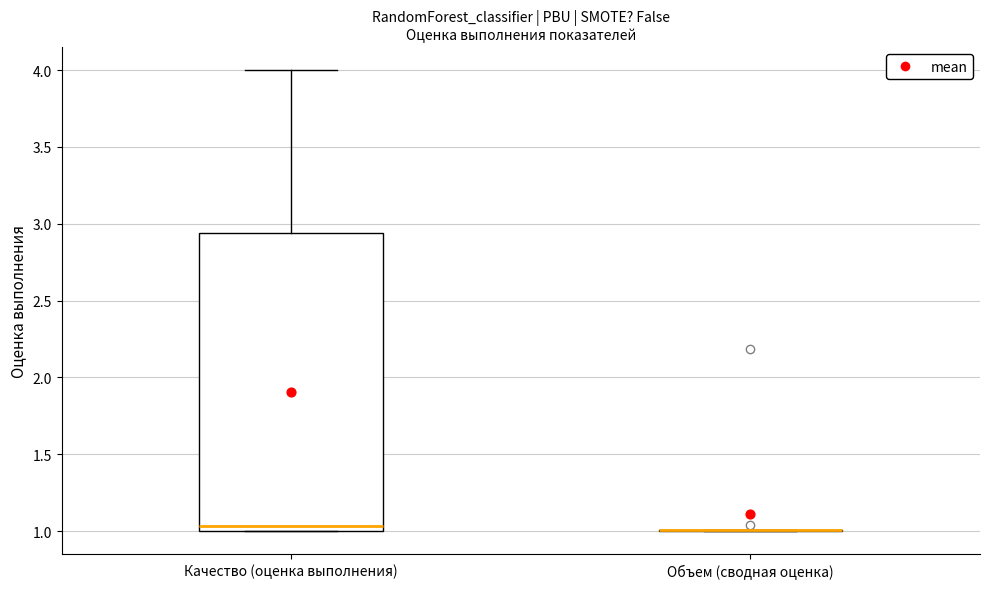

Reading left to right, transcribe this box plot: for each box, give where its median line is, the range the box spans, and where its two whiskers end, as read against the y-axis. The values are not printed on the chart, so give them approximately, as read against the axis.

Качество (оценка выполнения): median 1.05, box 1.00 to 2.95, whiskers 1.00 to 4.00
Объем (сводная оценка): box collapsed to a line at 1.00, whiskers 1.00 to 1.00